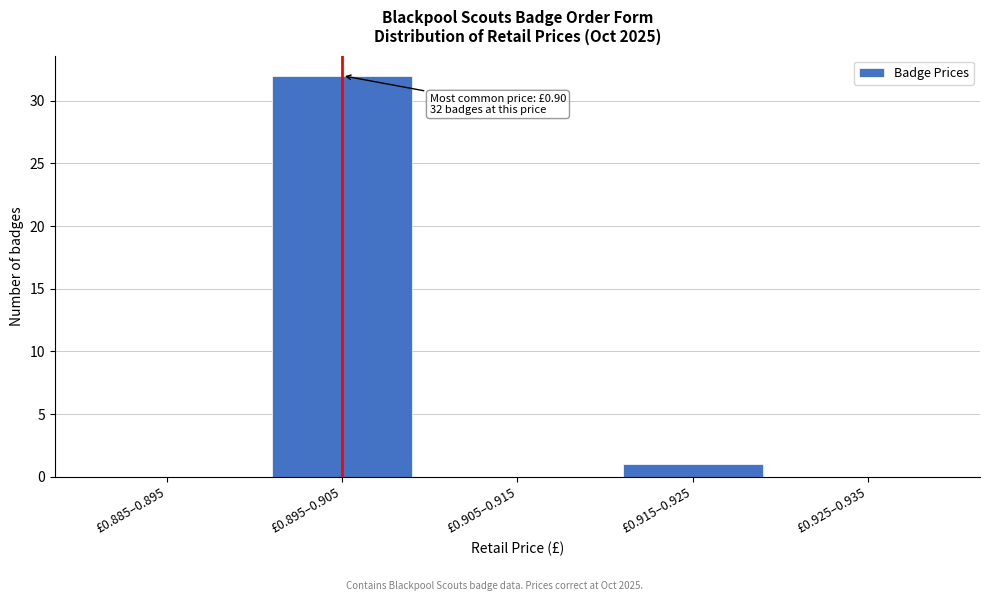

Reading left to right, extract all data points from this chart.

£0.885–0.895=0	£0.895–0.905=32	£0.905–0.915=0	£0.915–0.925=1	£0.925–0.935=0